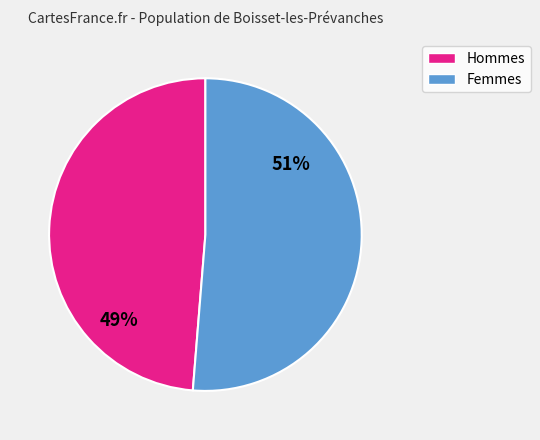

Does any single category account for the majority?

Yes